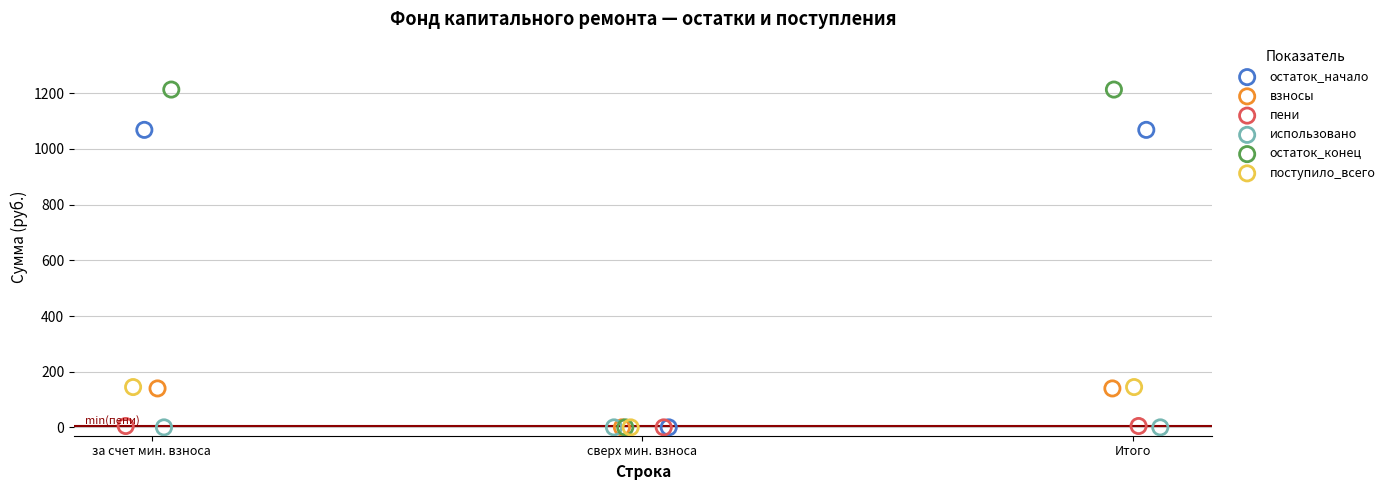

Which series reaches the maximum Y coordinate?

остаток_конец